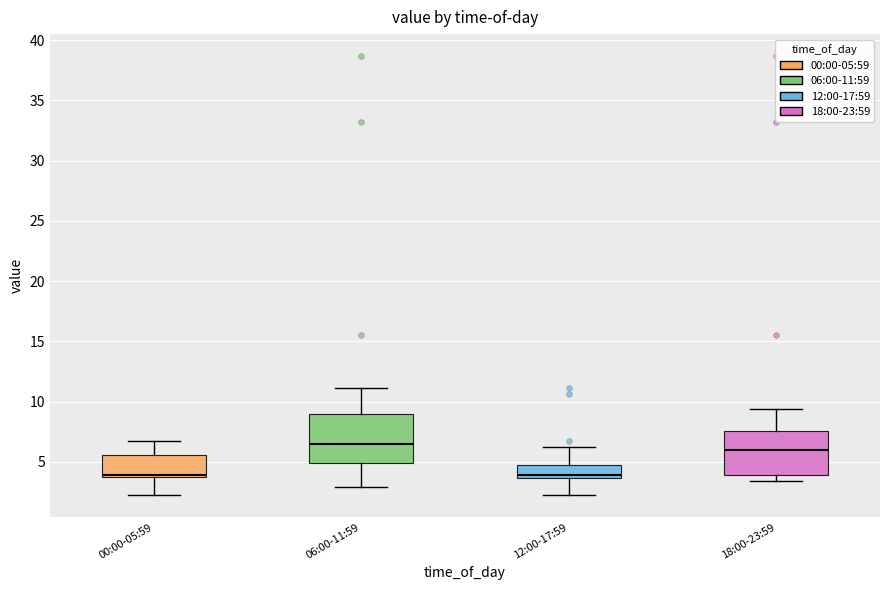

Which box's median line is the highest?

06:00-11:59